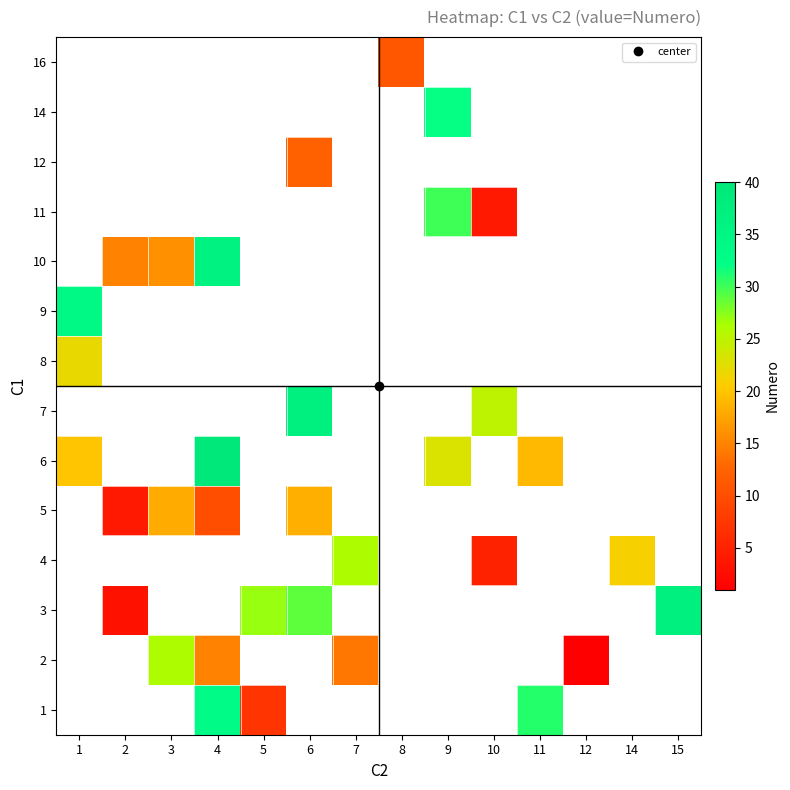

Is the value of 14 at 6 greater than the value of 5 at 1?

No